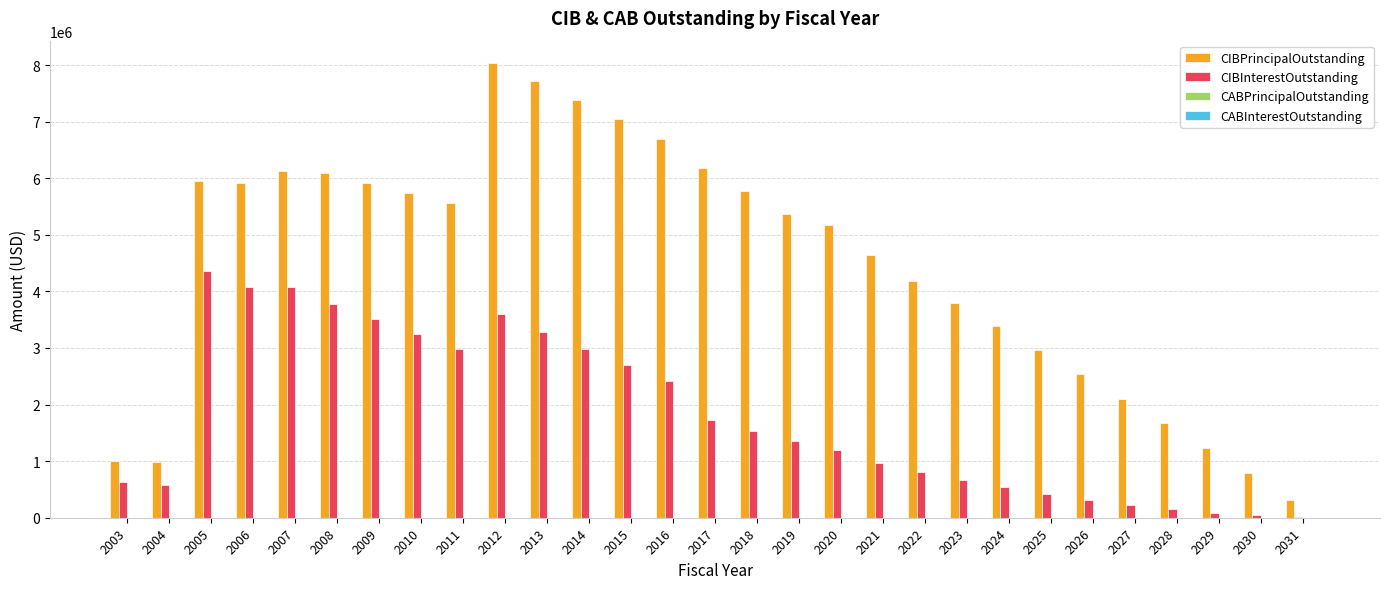

What is the sum of the CIBInterestOutstanding values at 2014 and 2022?

3795849.5